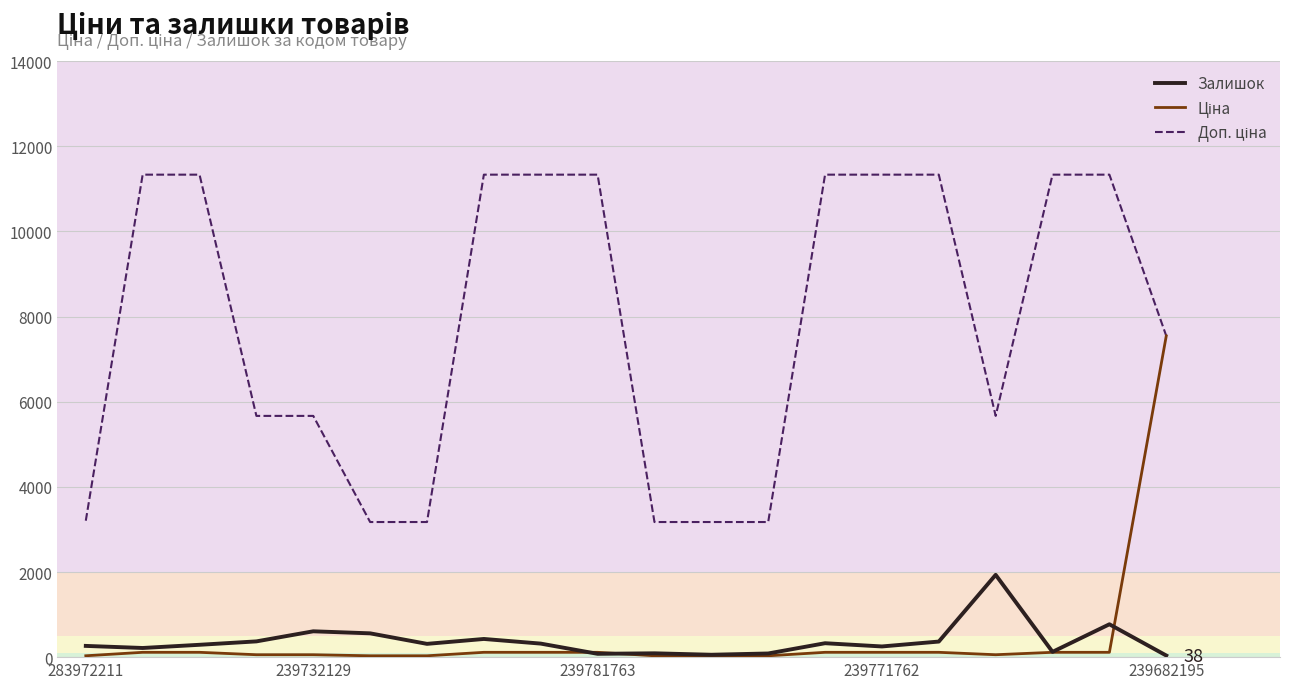

How many lines are shown in the chart?

3